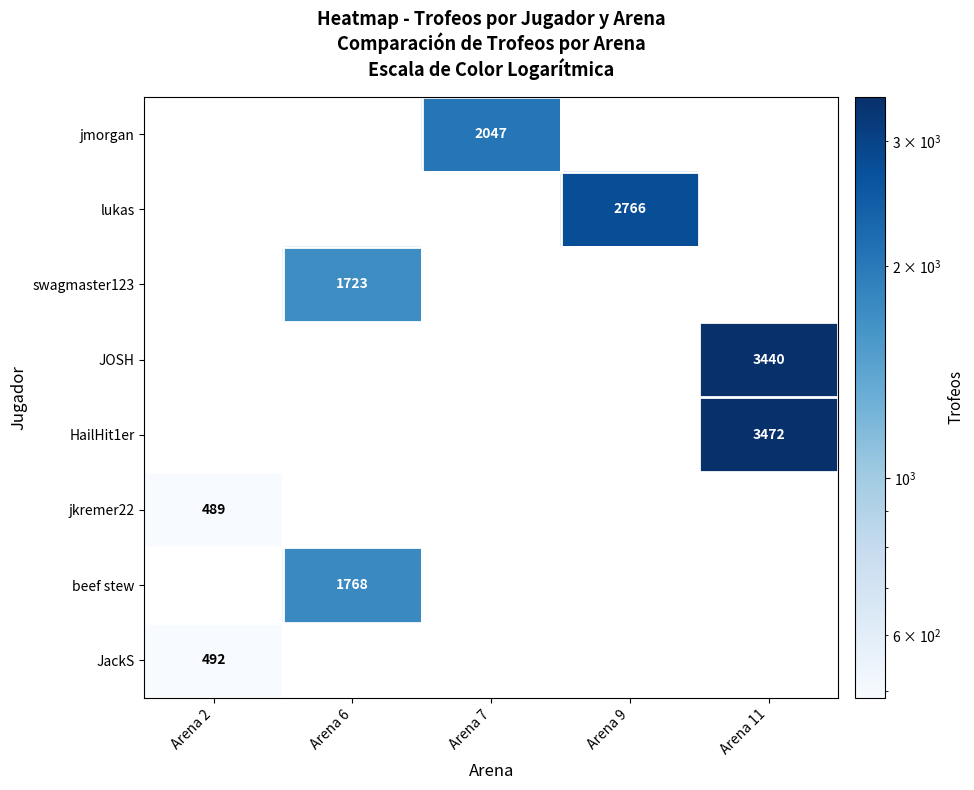

True or false: lukas has a value of 2766 at Arena 9.

True